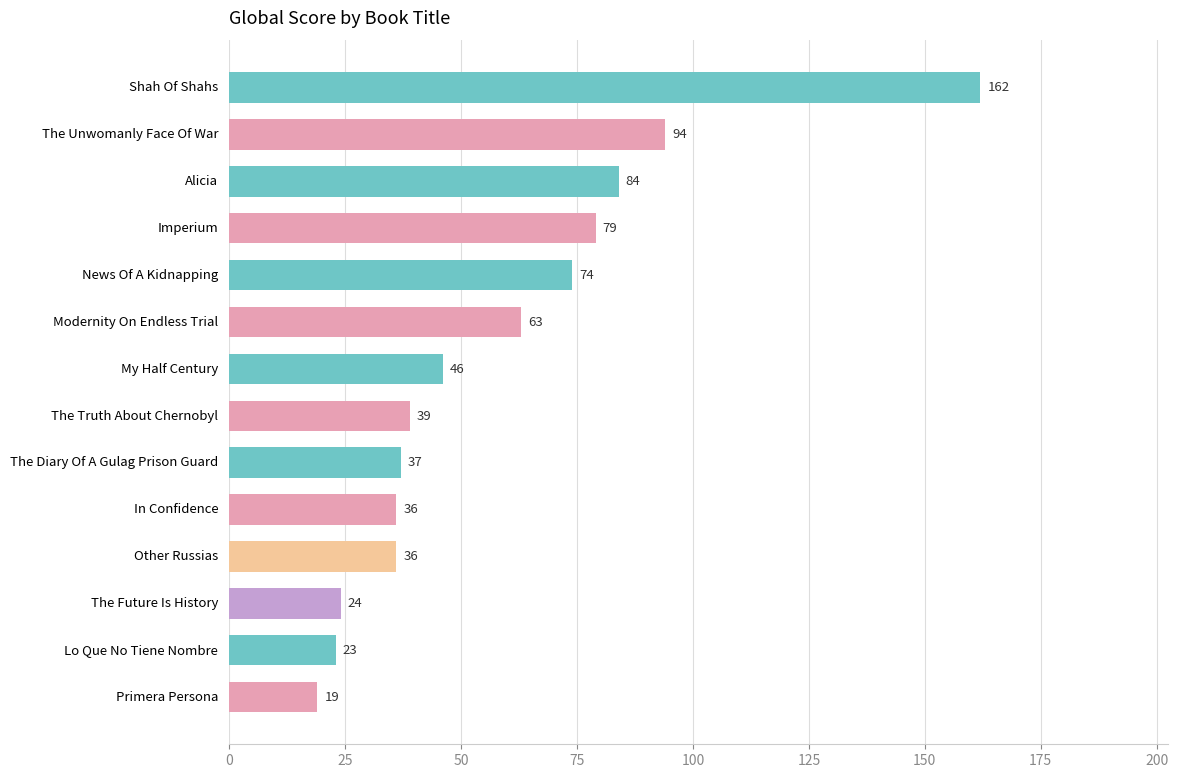

Approximately how many times larger is the value at The Diary Of A Gulag Prison Guard compared to The Future Is History?

1.5